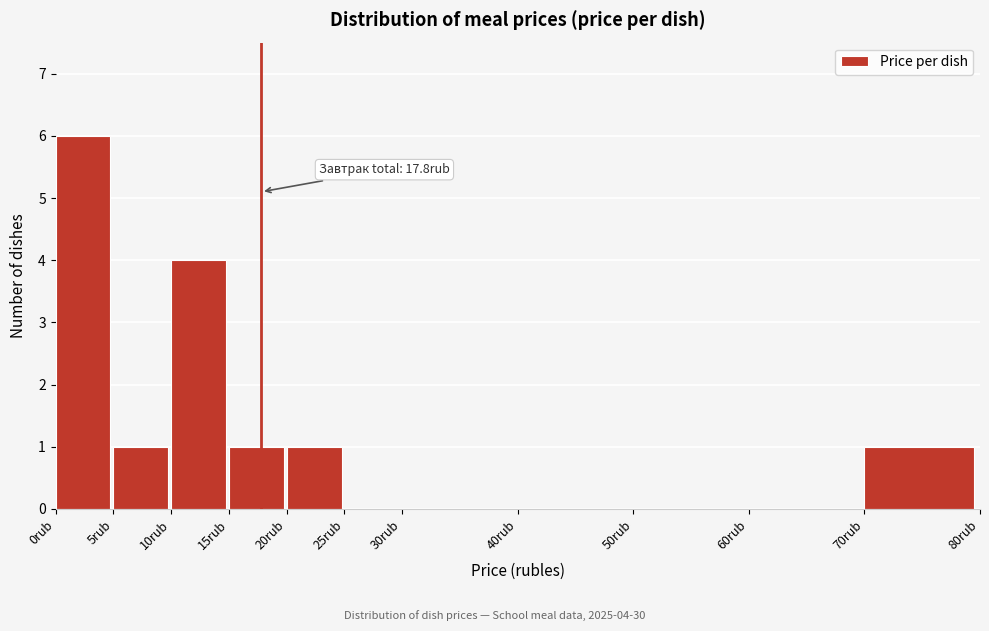

Which range on the x-axis has the tallest bar?

0 to 5